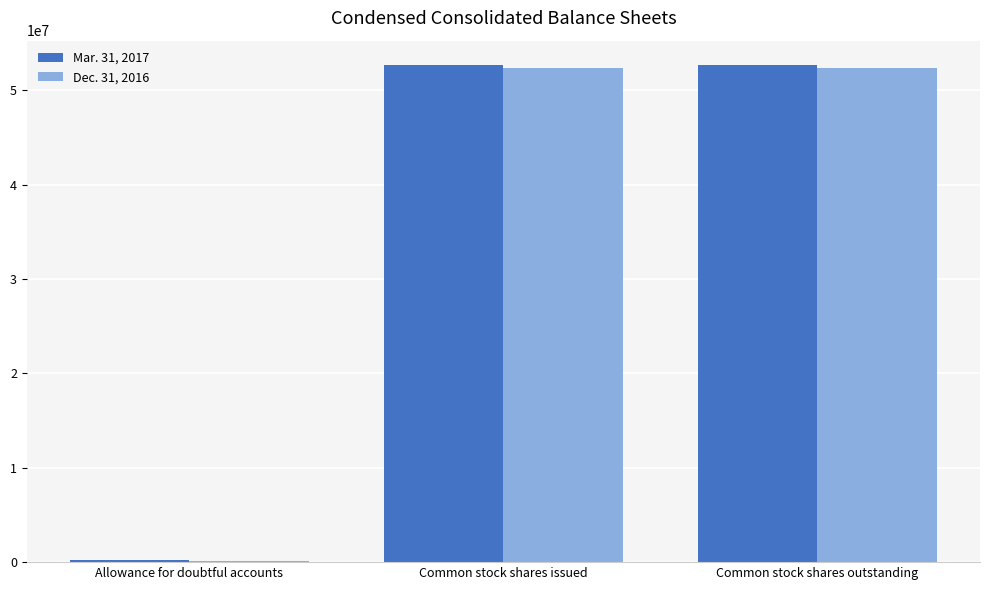

Is it true that Dec. 31, 2016 equals 52316679 at Common stock shares outstanding?

True